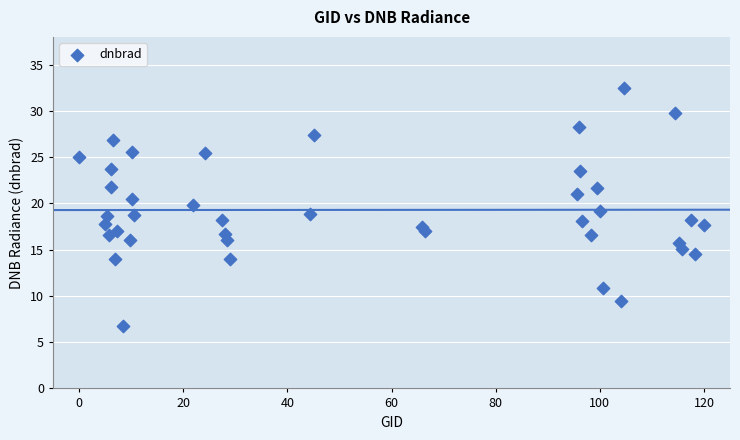

What is the range of Y values (max minus min)?

25.6